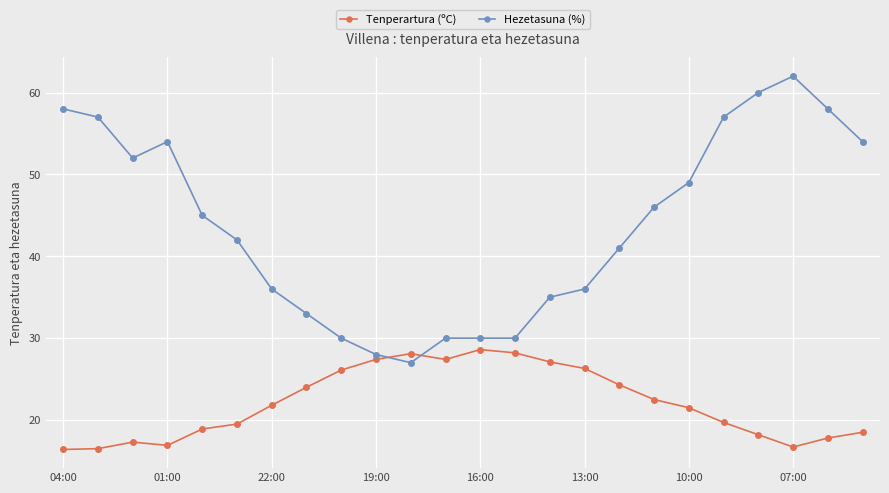

How many lines are shown in the chart?

2